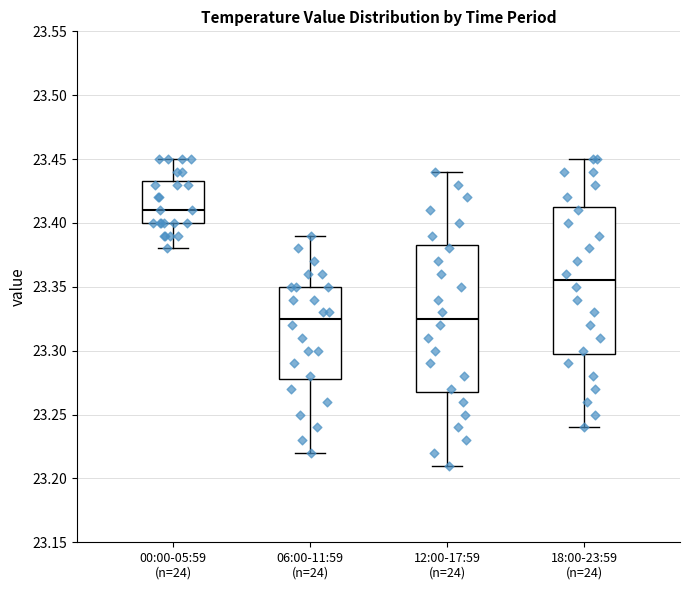

Reading left to right, transcribe this box plot: for each box, give where its median line is, the range the box spans, and where its two whiskers end, as read against the y-axis. The values are not printed on the chart, so give them approximately, as read against the axis.

00:00-05:59 (n=24): median 23.410, box 23.400 to 23.435, whiskers 23.380 to 23.450
06:00-11:59 (n=24): median 23.325, box 23.280 to 23.350, whiskers 23.220 to 23.390
12:00-17:59 (n=24): median 23.325, box 23.270 to 23.385, whiskers 23.210 to 23.440
18:00-23:59 (n=24): median 23.355, box 23.300 to 23.415, whiskers 23.240 to 23.450